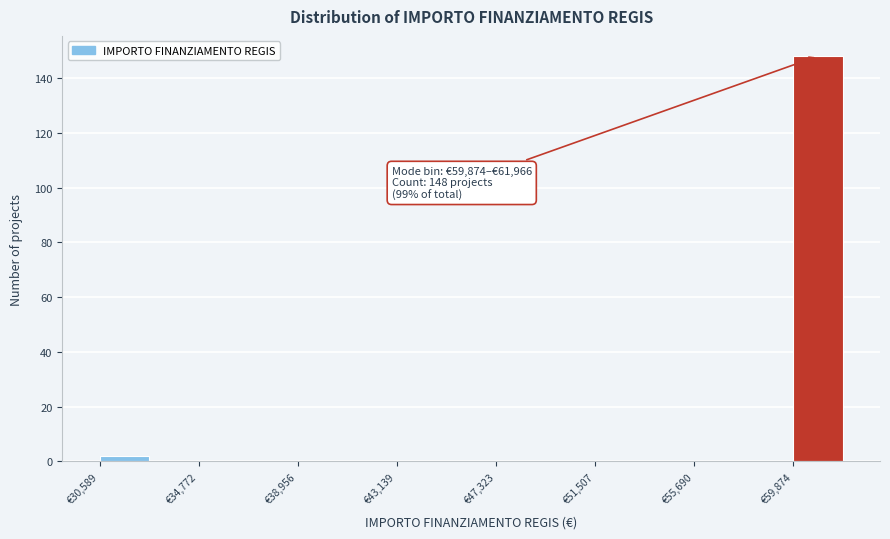

Over which range of the x-axis is the bar tallest?

60000 to 62000